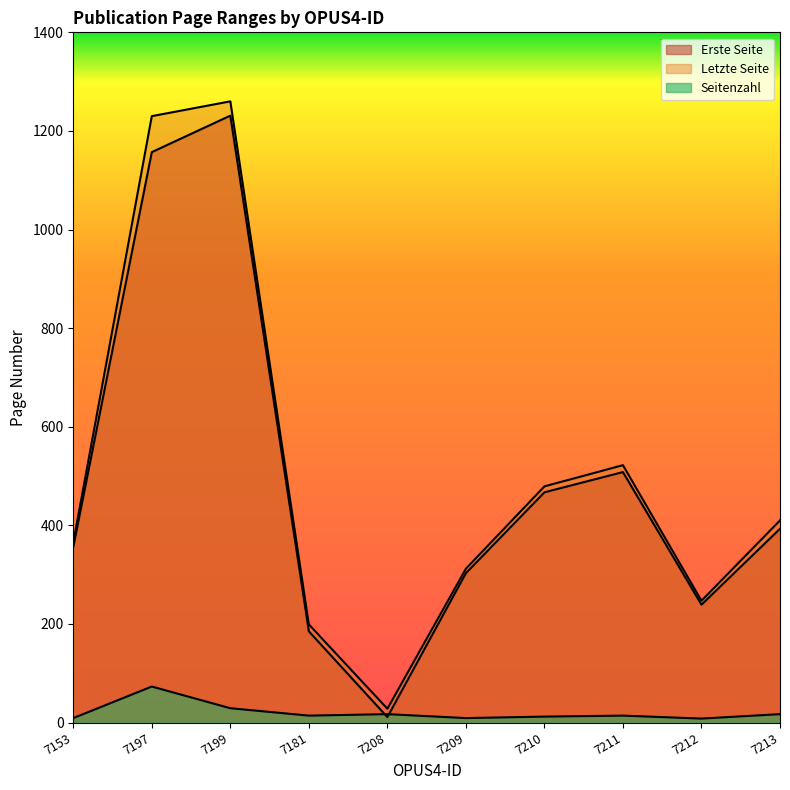

What are all the series names shown in the legend?

Erste Seite, Letzte Seite, Seitenzahl